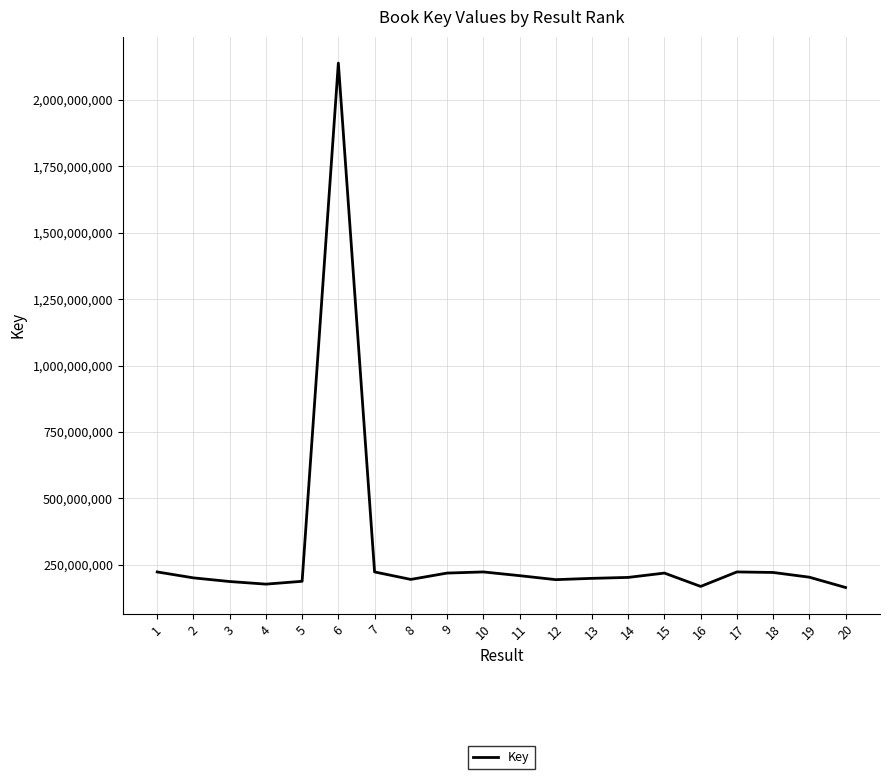

What is the smallest value displayed?

164353327